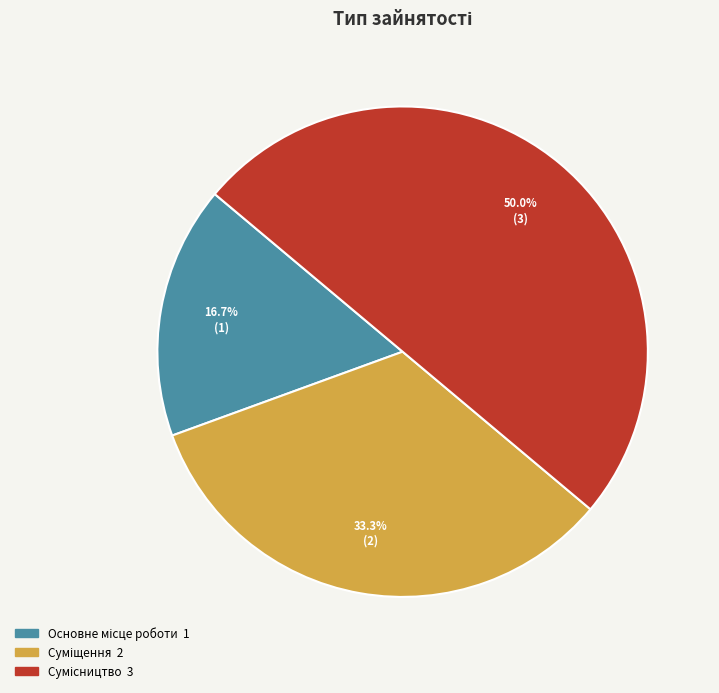

Rank the categories by value from lowest to highest.

Основне місце роботи, Суміщення, Сумісництво